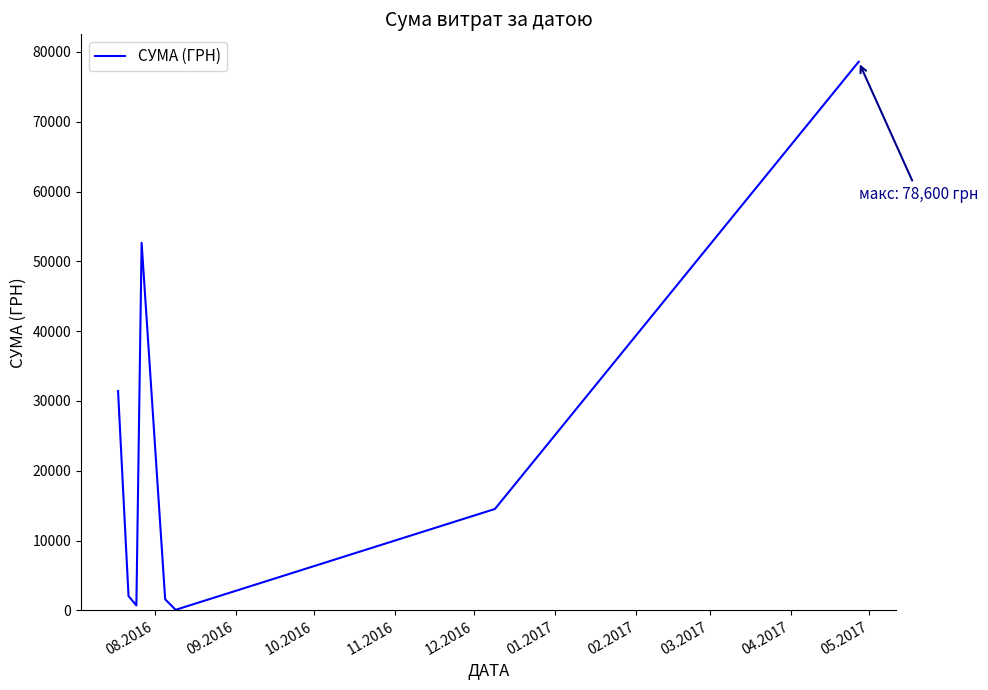

What is the average value?

22708.3